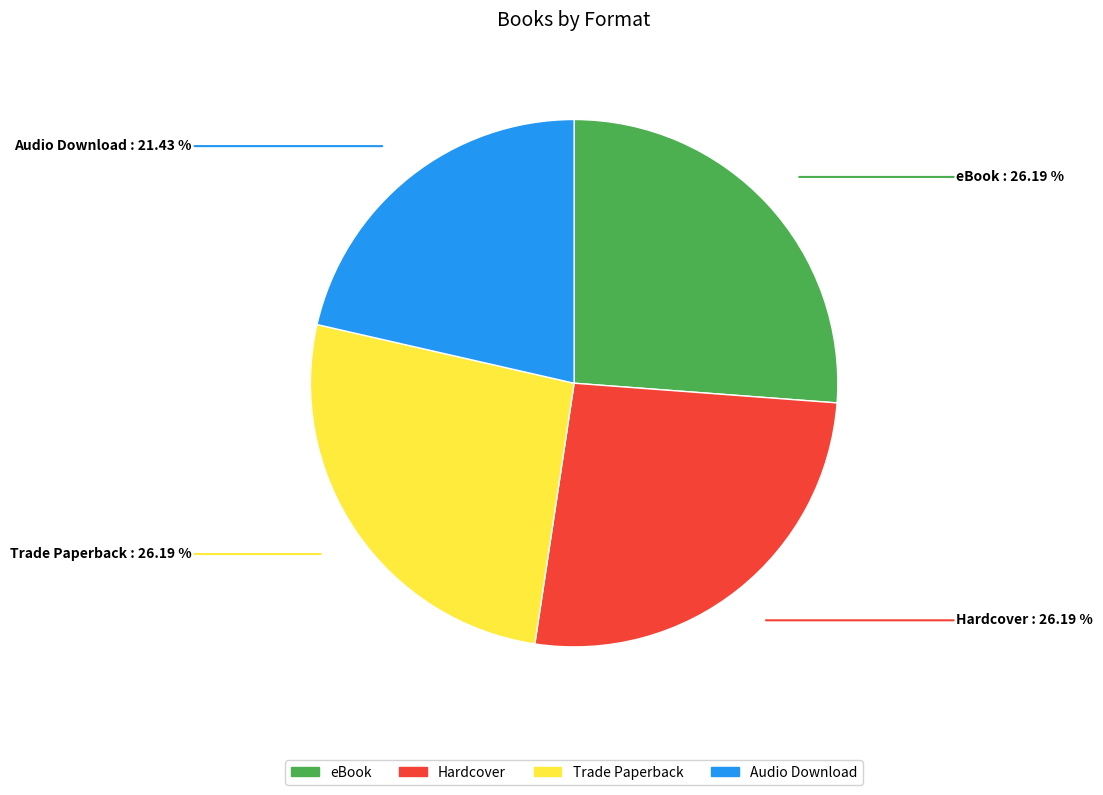

Which category has the smallest portion of the pie?

Audio Download